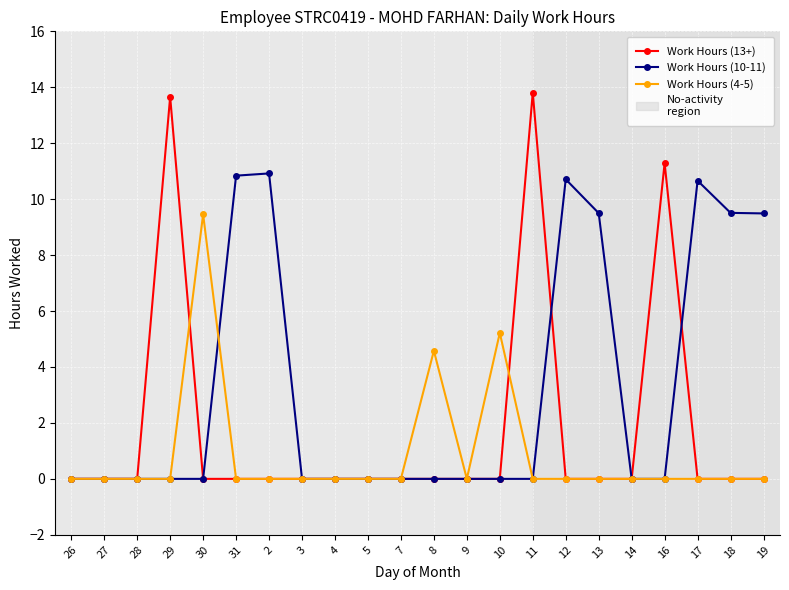

Reading right to left, what are all the values shown in this chart?

Work Hours (13+): 19=0.0	18=0.0	17=0.0	16=11.3	14=0.0	13=0.0	12=0.0	11=13.8	10=0.0	9=0.0	8=0.0	7=0.0	5=0.0	4=0.0	3=0.0	2=0.0	31=0.0	30=0.0	29=13.7	28=0.0	27=0.0	26=0.0
Work Hours (10-11): 19=9.5	18=9.5	17=10.7	16=0.0	14=0.0	13=9.5	12=10.7	11=0.0	10=0.0	9=0.0	8=0.0	7=0.0	5=0.0	4=0.0	3=0.0	2=10.9	31=10.8	30=0.0	29=0.0	28=0.0	27=0.0	26=0.0
Work Hours (4-5): 19=0.0	18=0.0	17=0.0	16=0.0	14=0.0	13=0.0	12=0.0	11=0.0	10=5.2	9=0.0	8=4.6	7=0.0	5=0.0	4=0.0	3=0.0	2=0.0	31=0.0	30=9.5	29=0.0	28=0.0	27=0.0	26=0.0